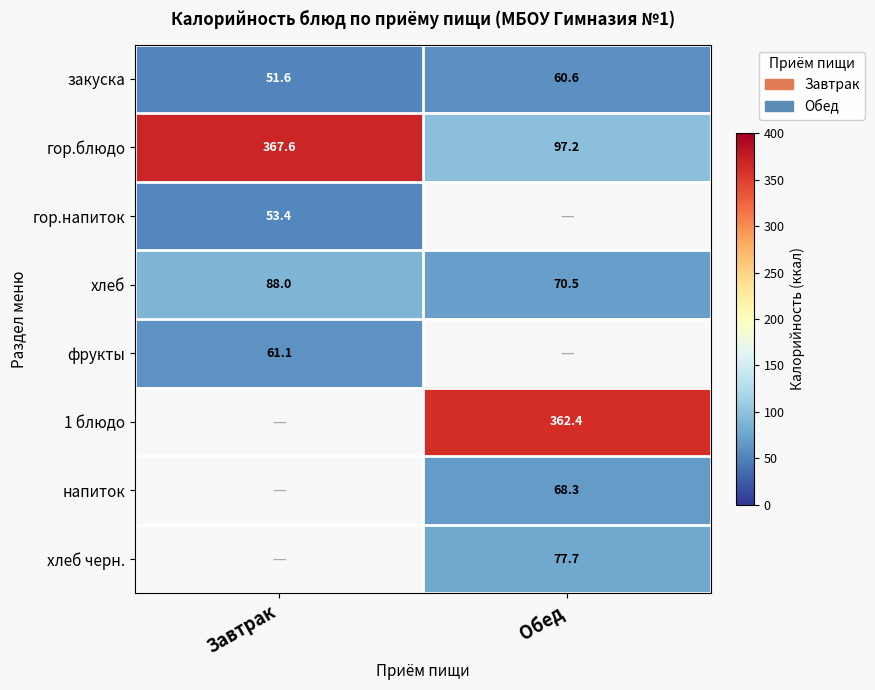

What is the difference between the highest and lowest values at Завтрак?

316.0